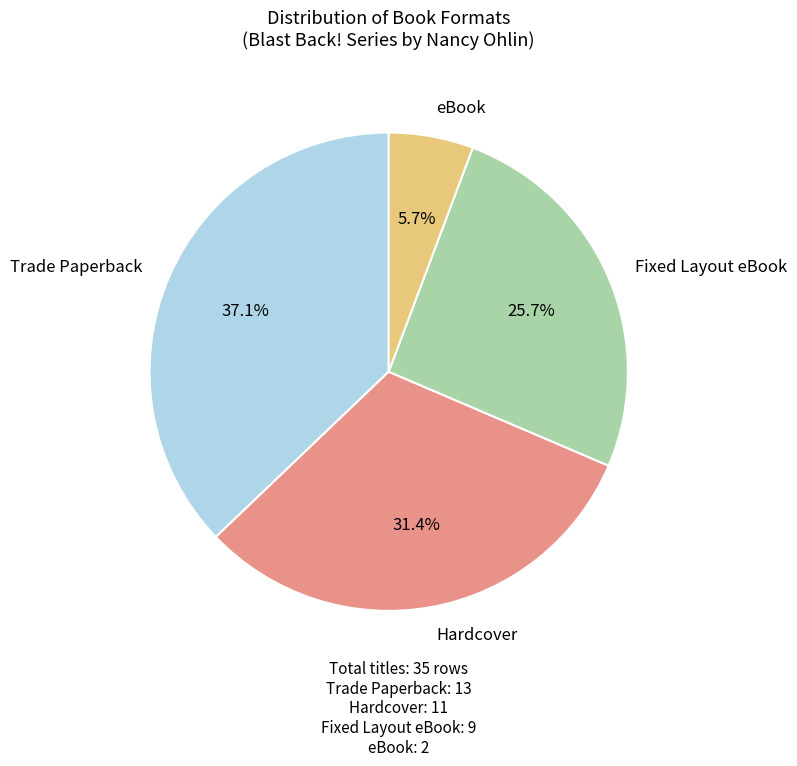

True or false: Fixed Layout eBook accounts for 26% of the total.

True